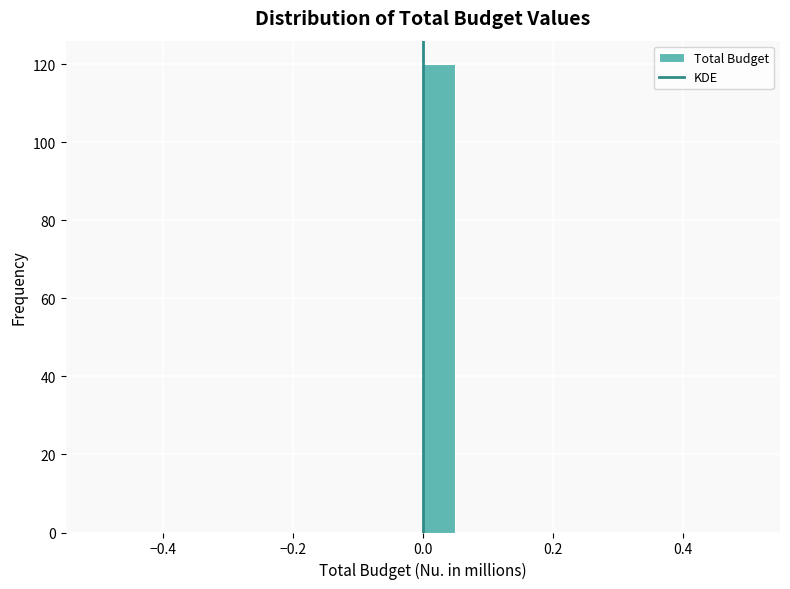

Read against the x-axis, roughly where is the centre of the tallest bar?

0.02